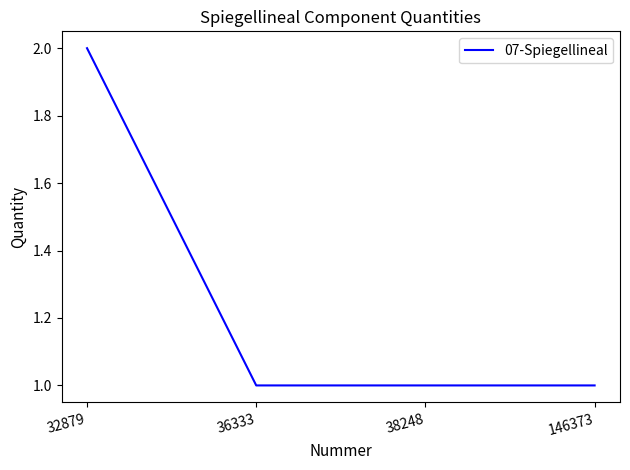

Which category has the highest value across all series?

32879